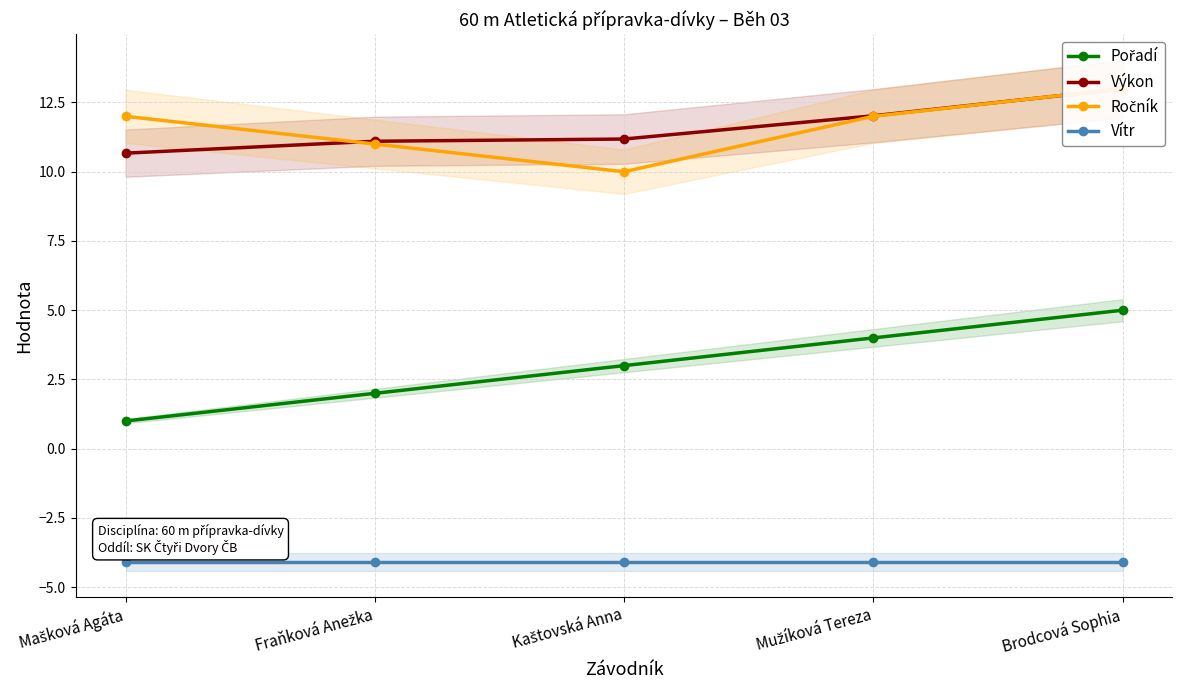

What position from the left is Mašková Agáta?

1